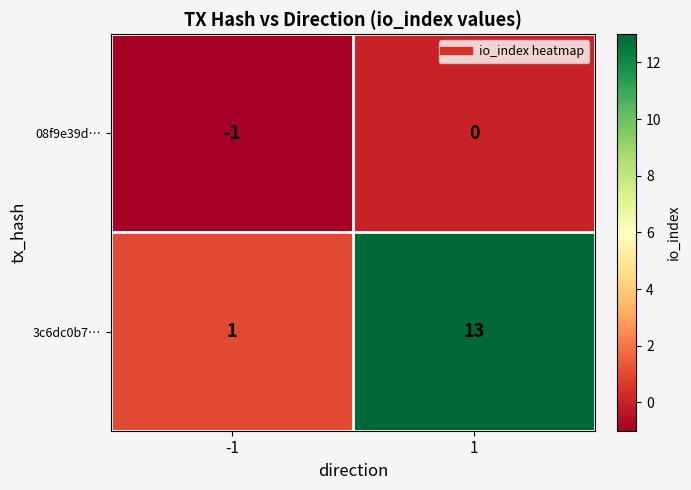

Read the 3c6dc0b7… value at 1, to the nearest 10.

10